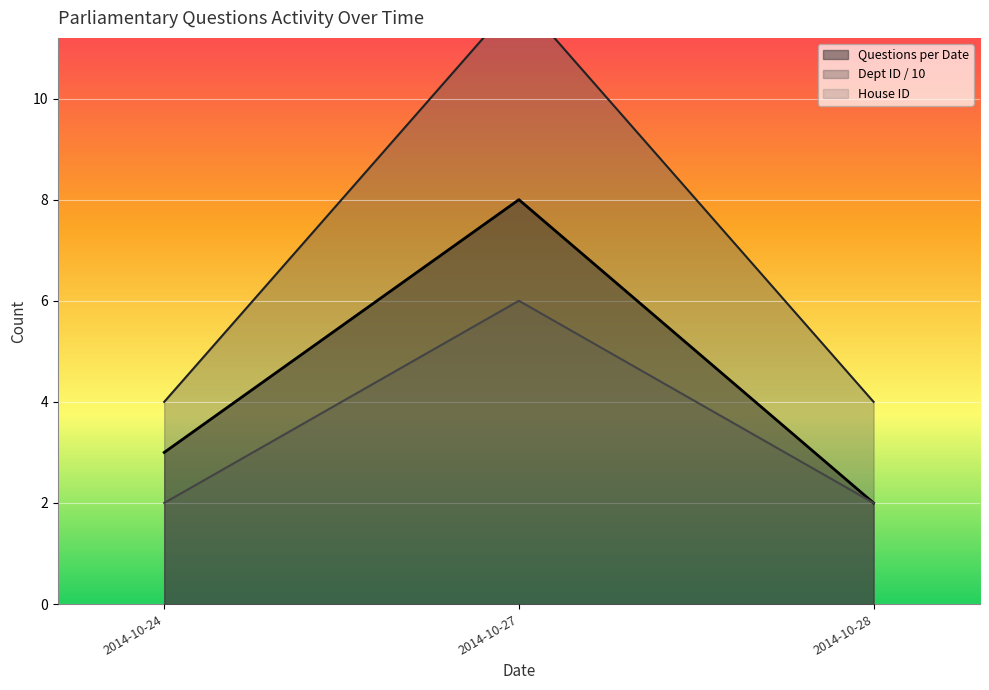

Is the value of Questions per Date at 2014-10-28 greater than the value of House ID at 2014-10-27?

No